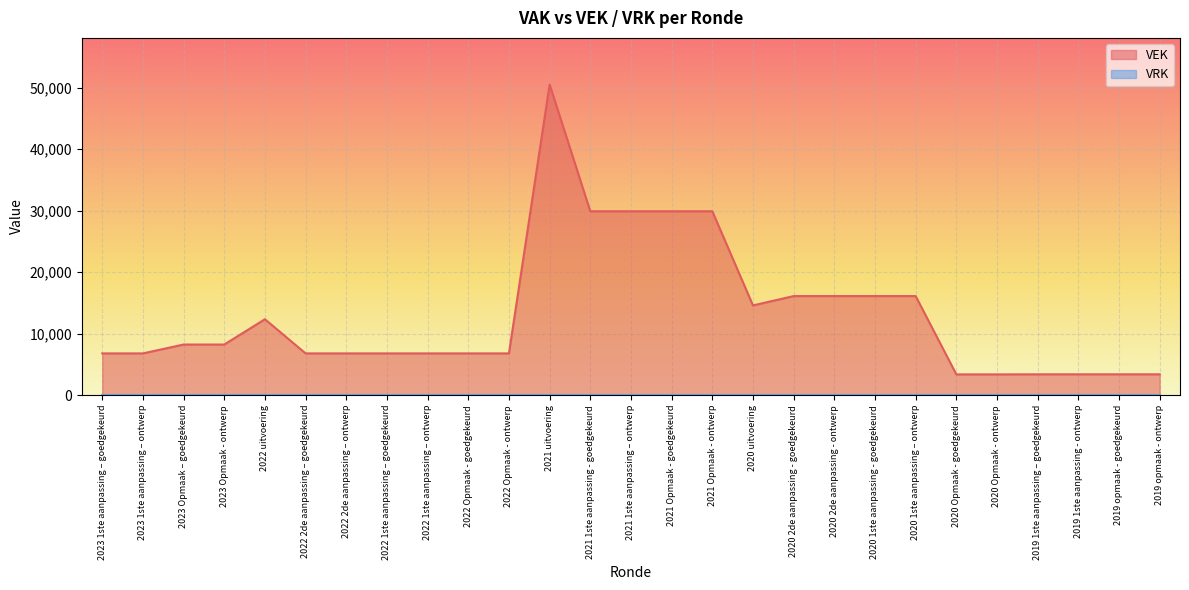

Does the chart display data point markers on the line(s)?

No